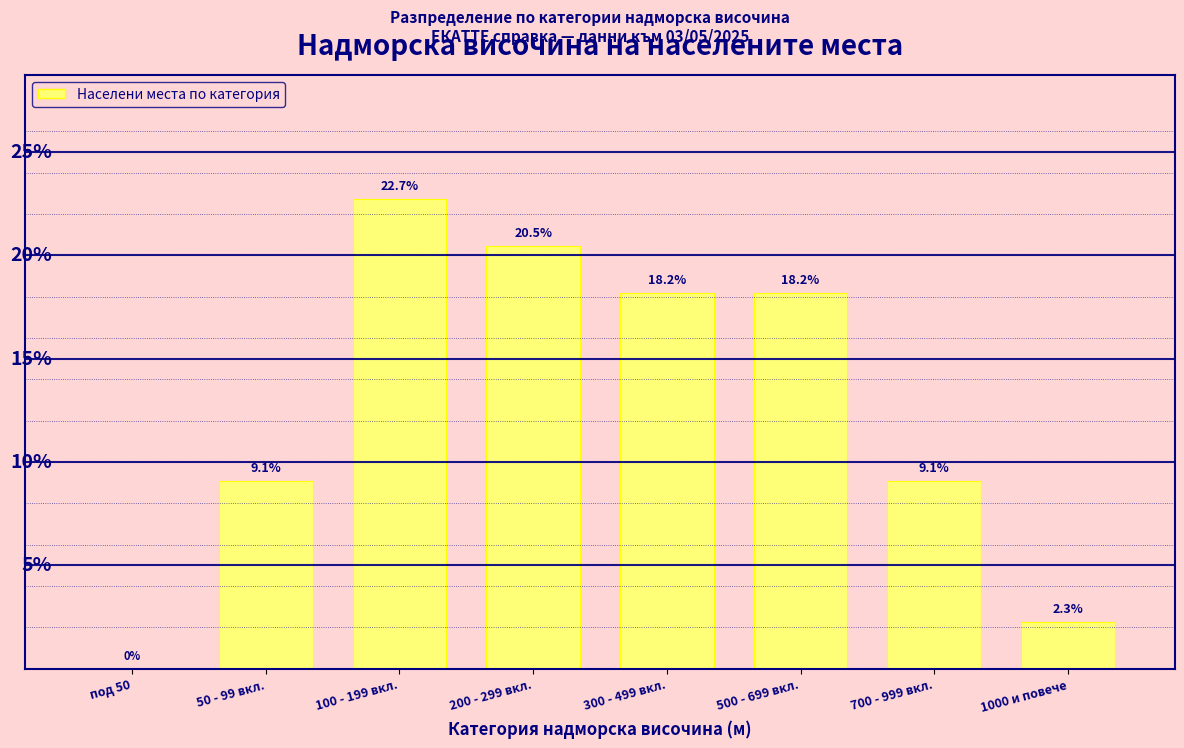

At which label does the data first exceed 18?

100 - 199 вкл.